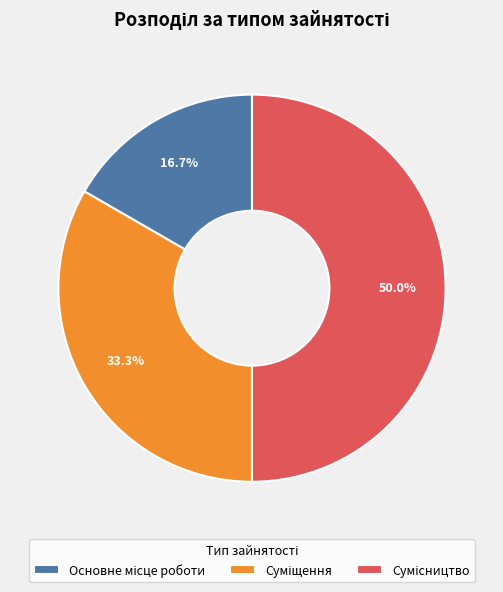

Is there any slice that represents more than half of the pie?

No